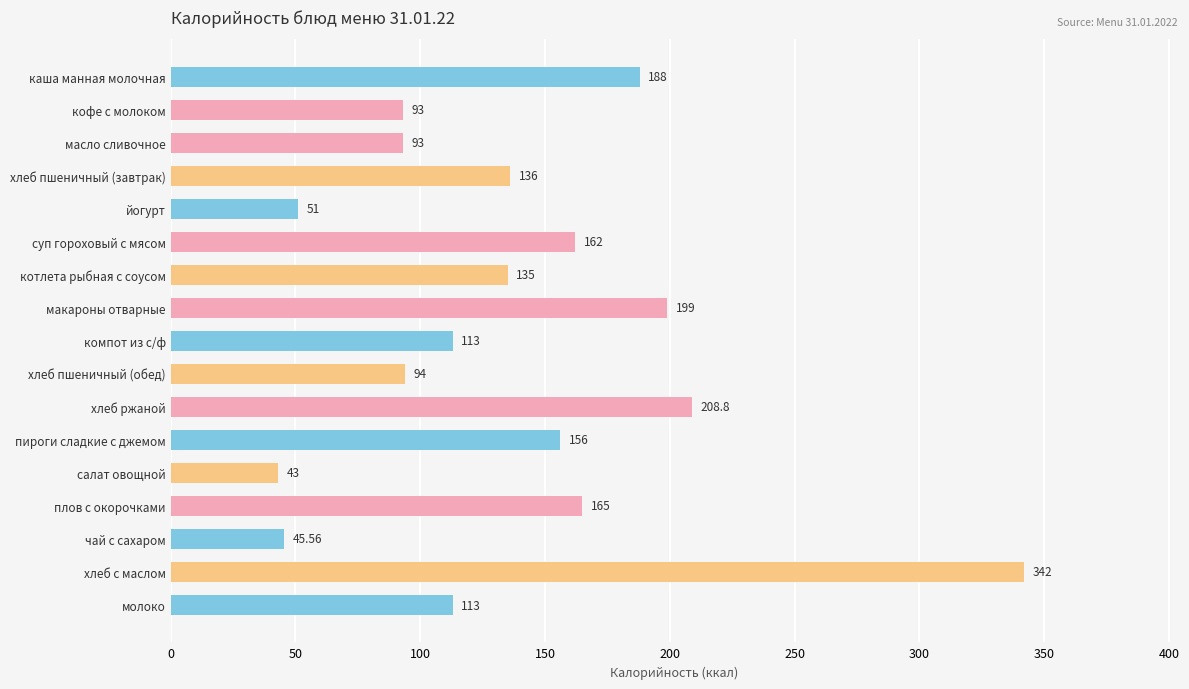

What is the average value?

137.5